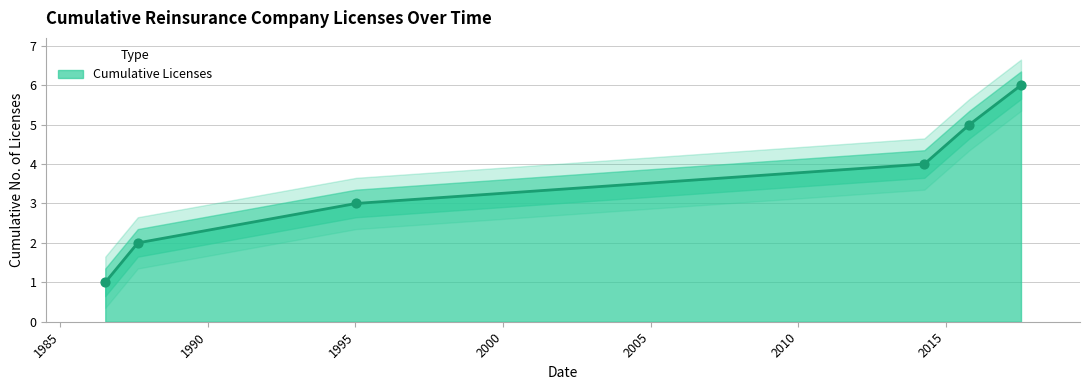

What is the ratio of the value at 2015-10-19 to the value at 2014-04-10?

1.2